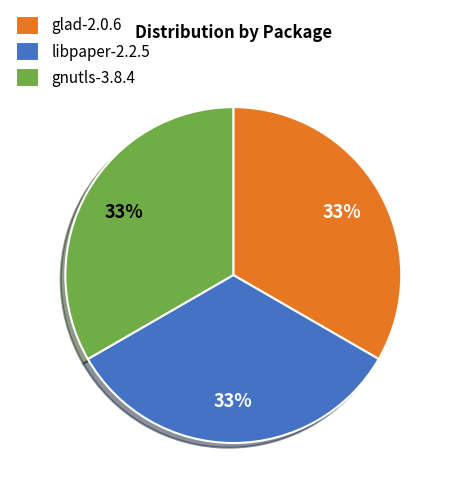

Combined, do libpaper-2.2.5 and glad-2.0.6 account for over 50%?

Yes